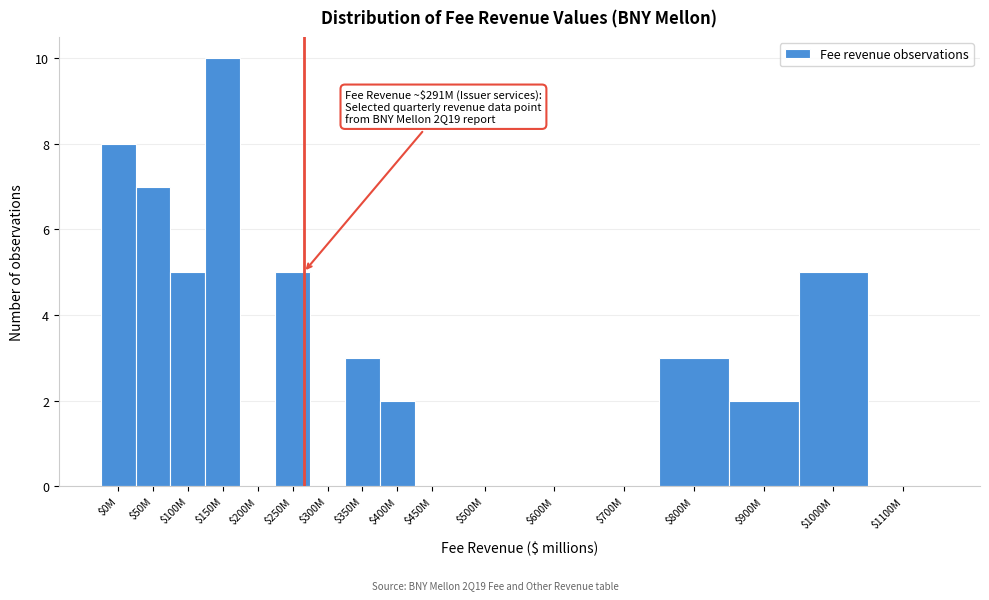

What is the approximate value at $1000M?

5